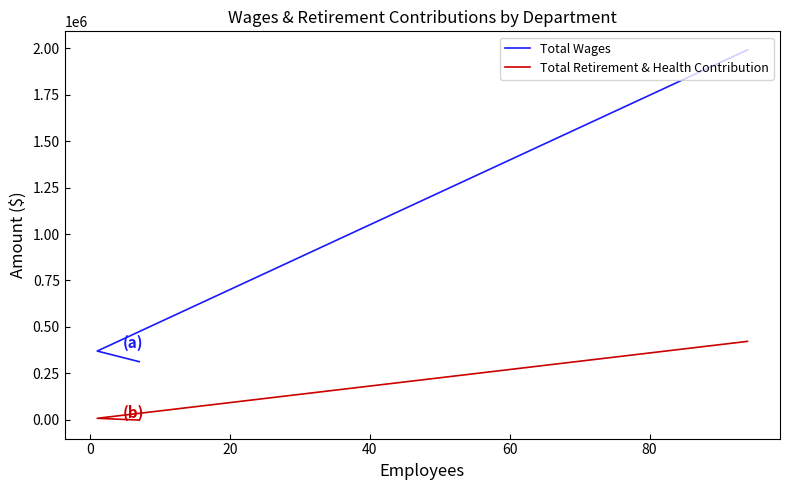

What is the maximum value shown in the chart?

1991581.6